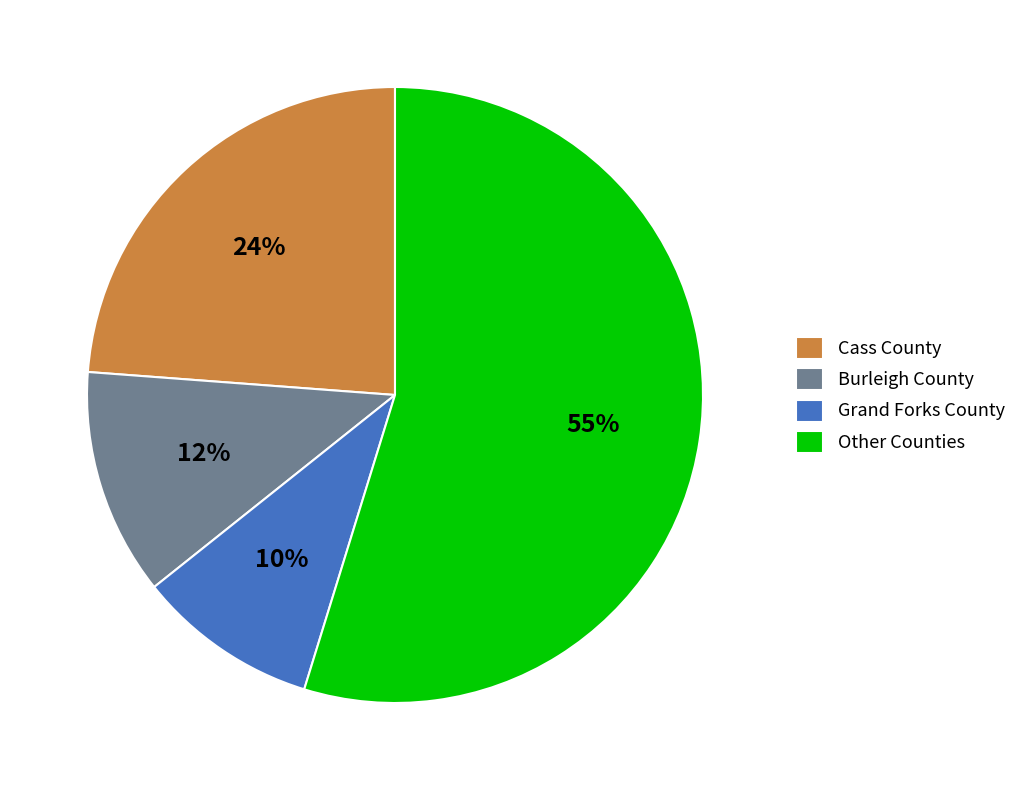

What percentage is the Burleigh County slice, to the nearest percent?

12%